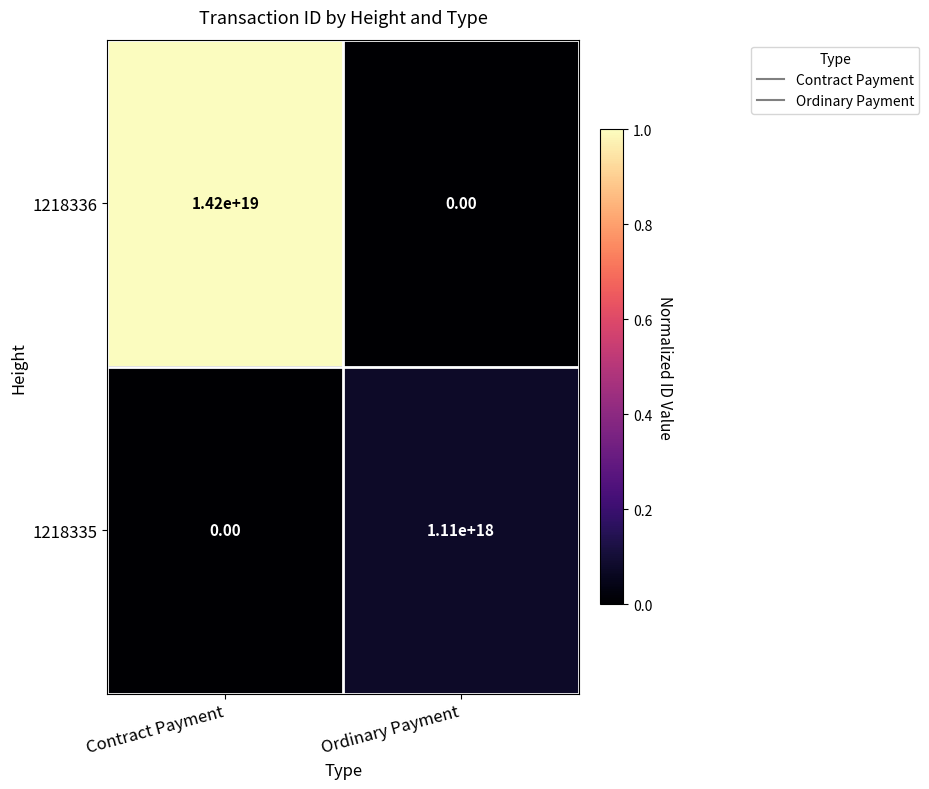

How many data points does each series have?

2